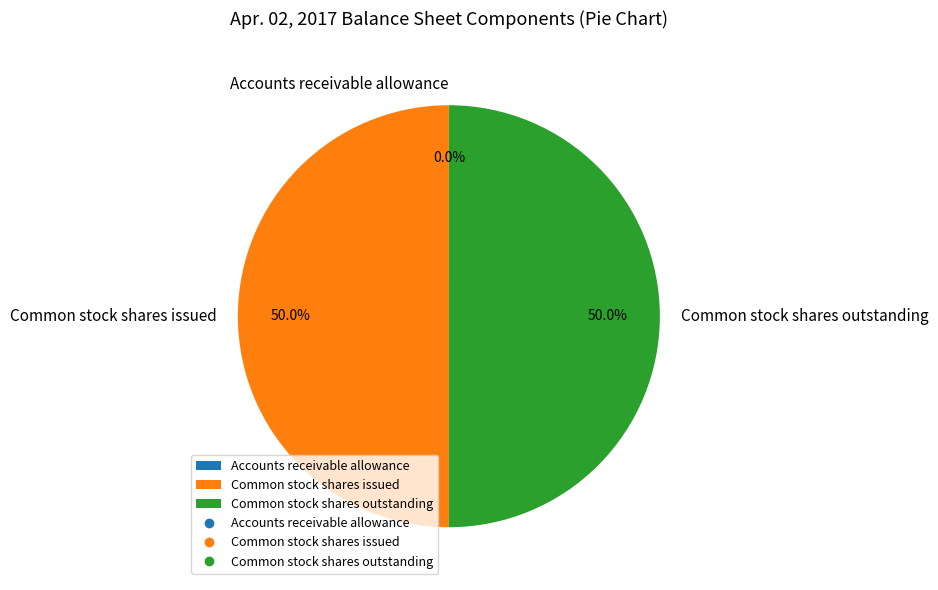

Do Common stock shares issued and Common stock shares outstanding together represent more than half of the pie?

Yes